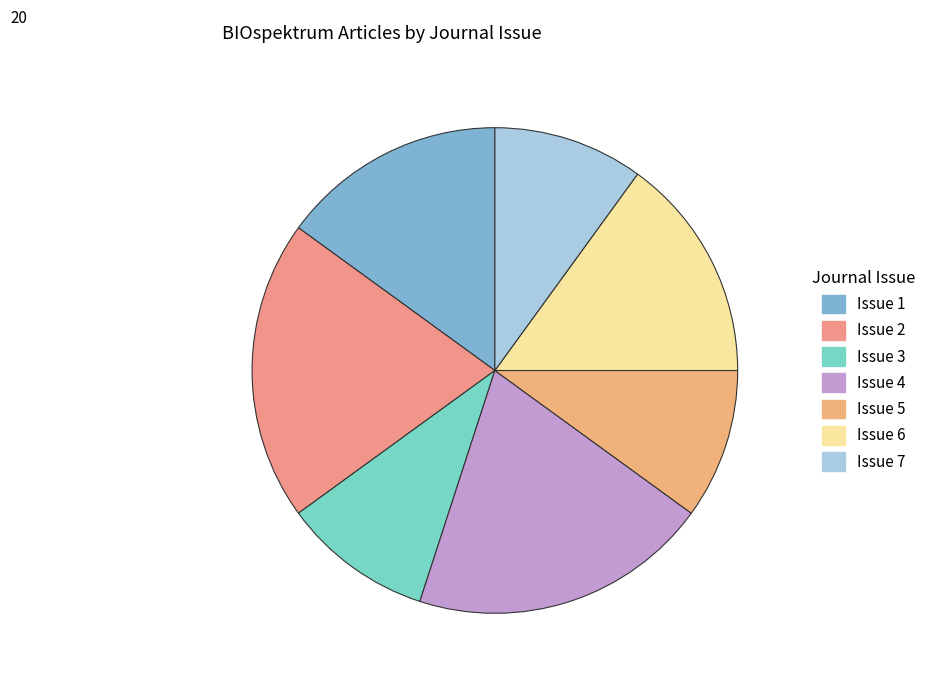

Between Issue 7 and Issue 3, which is larger?

Issue 7